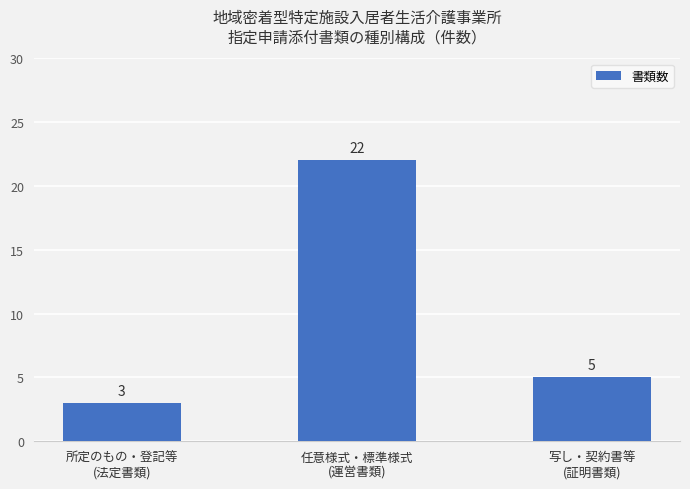

Count the values in the range 3 to 22.

3